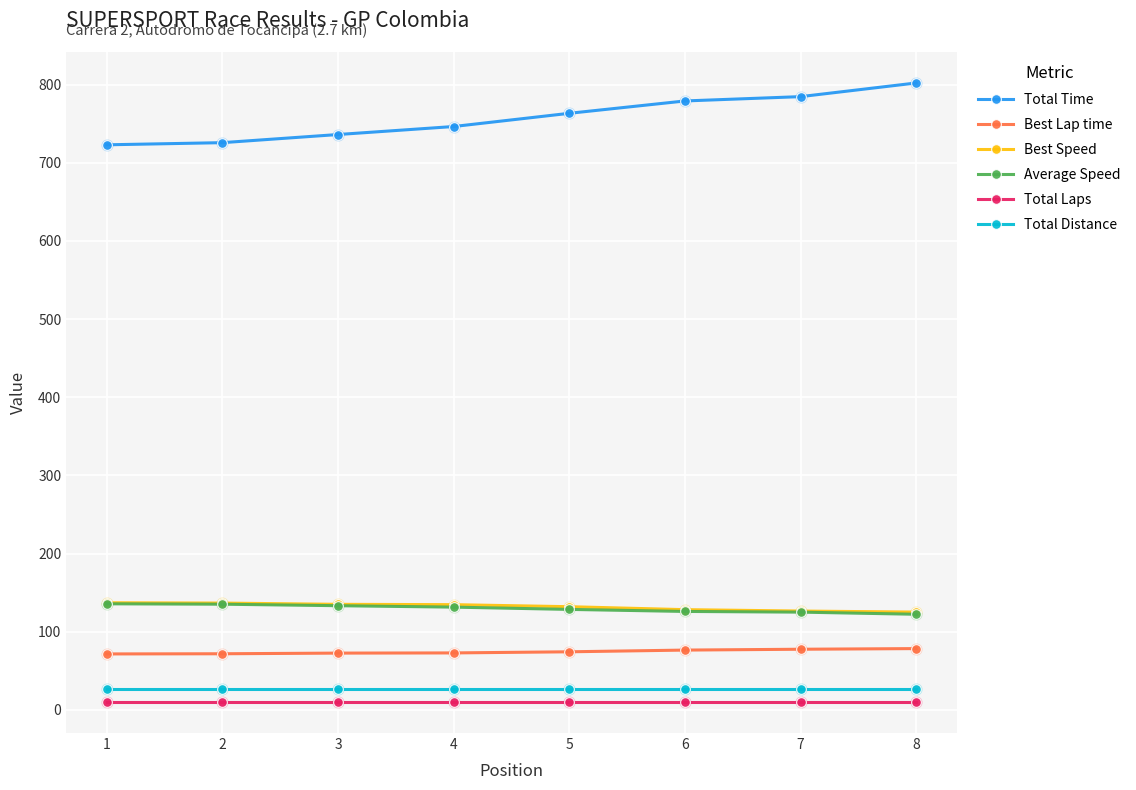

What is the maximum value shown in the chart?

802.0